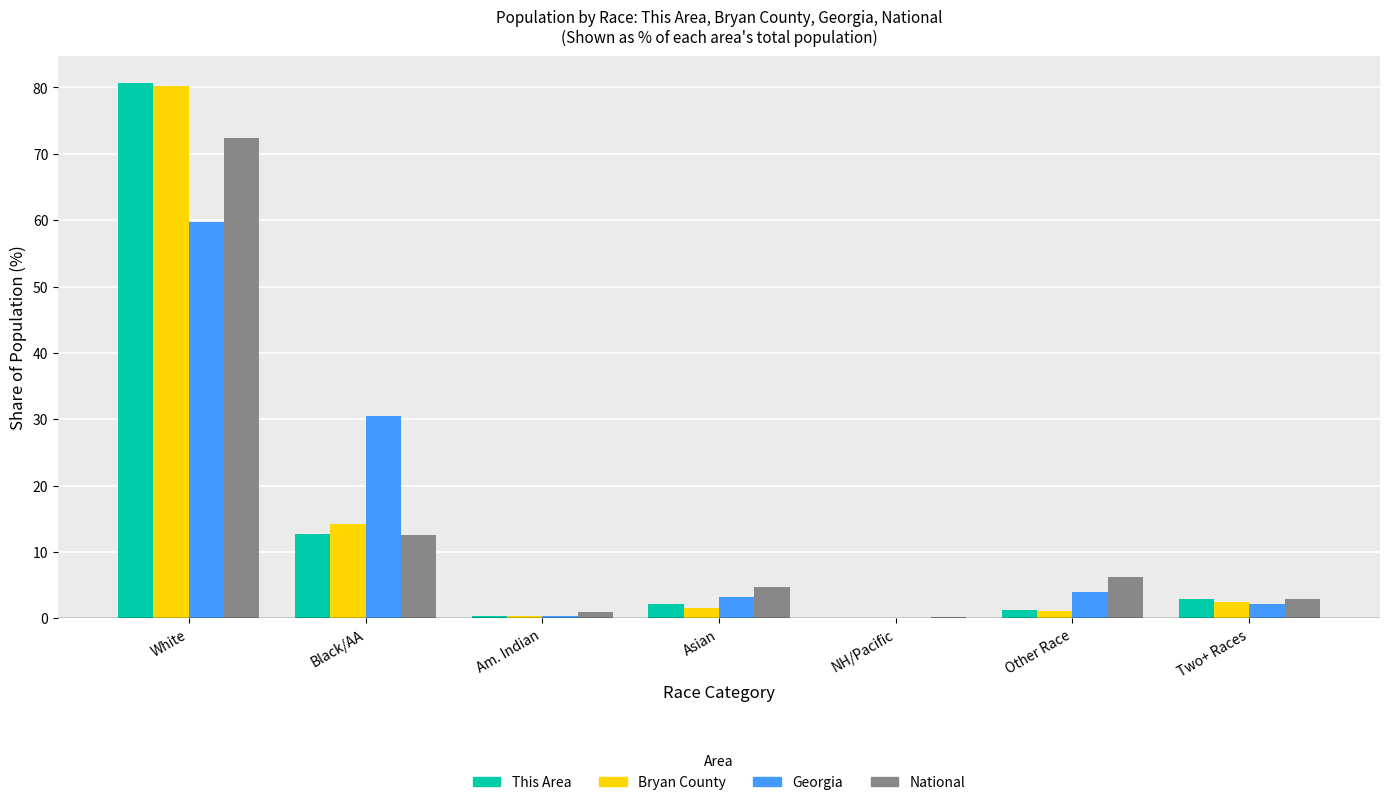

What are all the series names shown in the legend?

This Area, Bryan County, Georgia, National